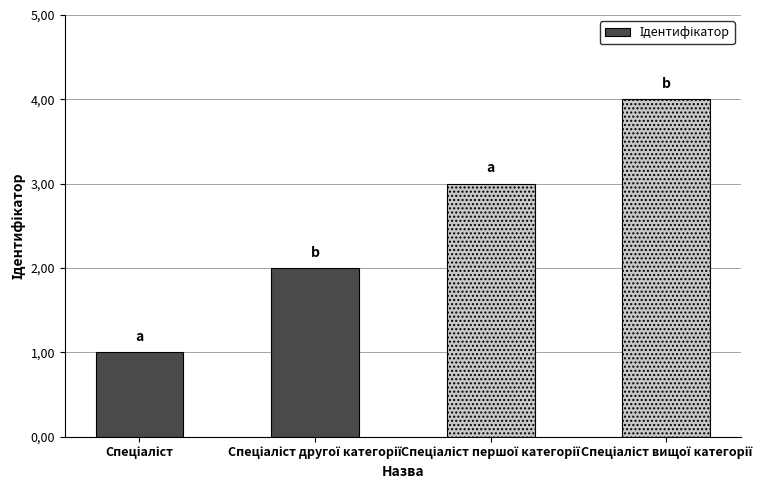

Are the bars horizontal?

No